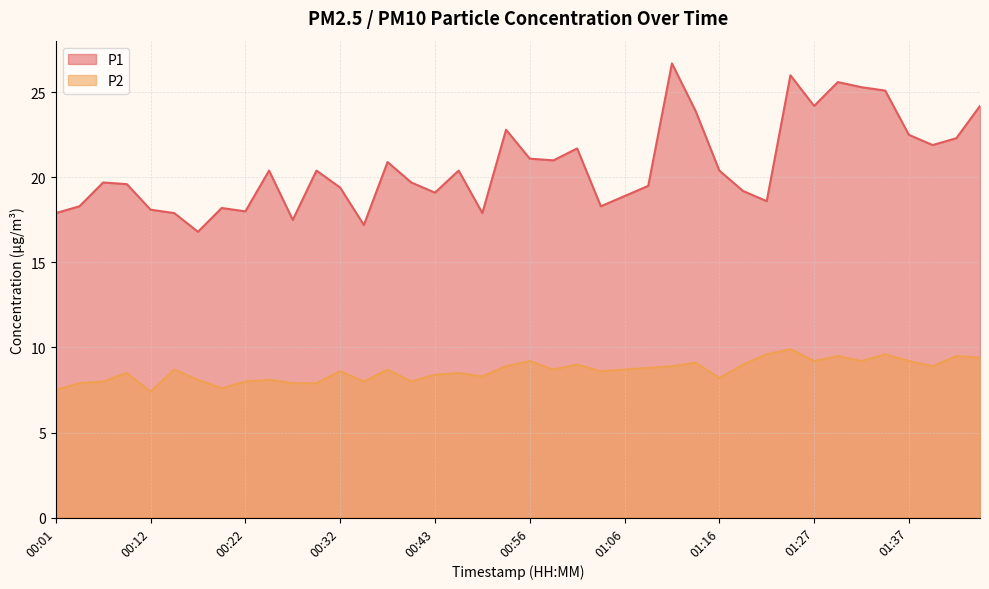

True or false: P2 has a value of 8.9 at 01:40.

True